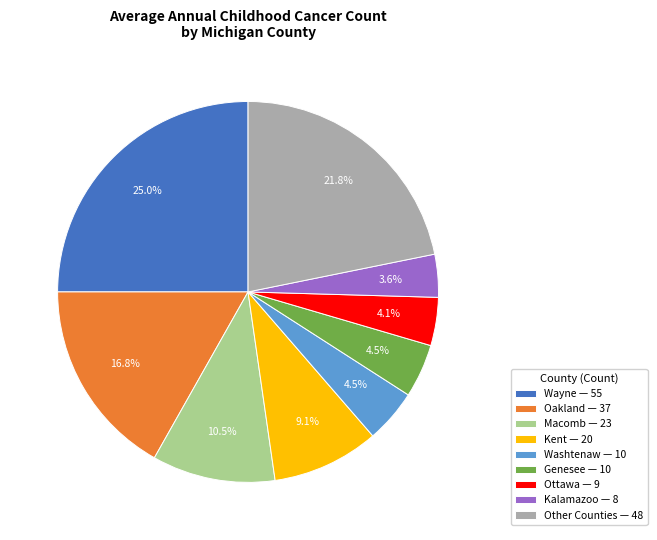

Count the number of slices in the pie.

9